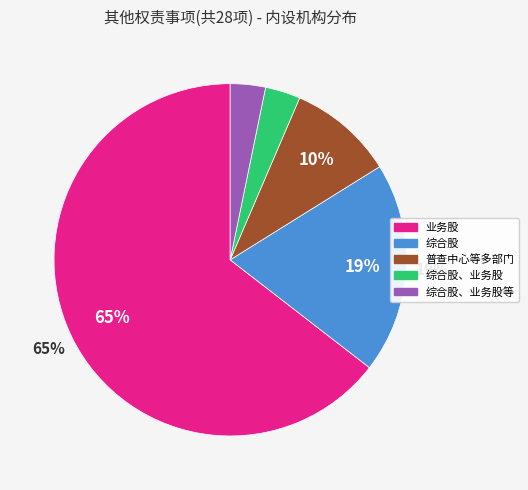

To the nearest percent, what is the average slice percentage?

20%